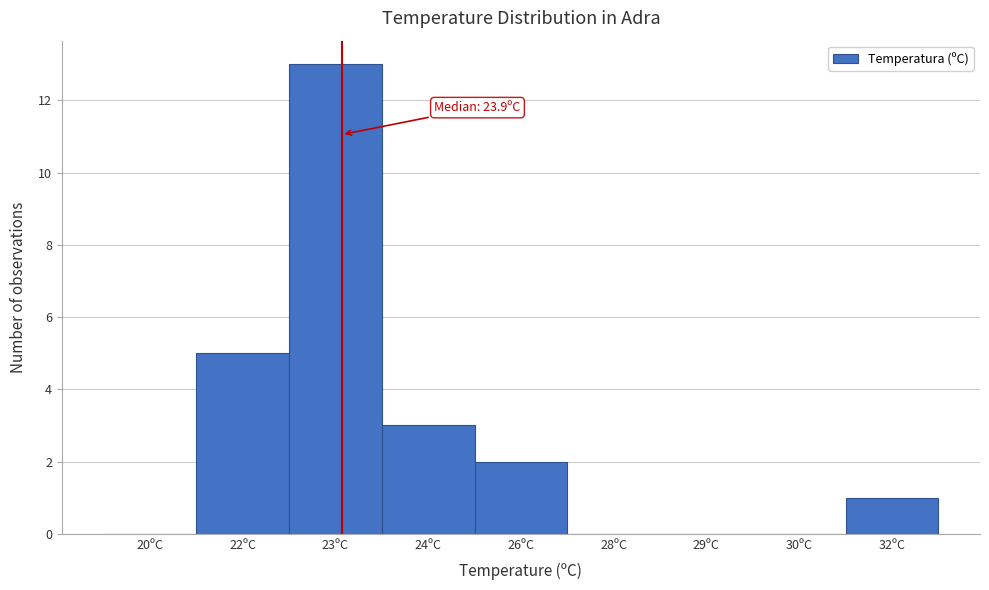

Reading left to right, extract all data points from this chart.

20ºC=0	22ºC=5	23ºC=13	24ºC=3	26ºC=2	28ºC=0	29ºC=0	30ºC=0	32ºC=1